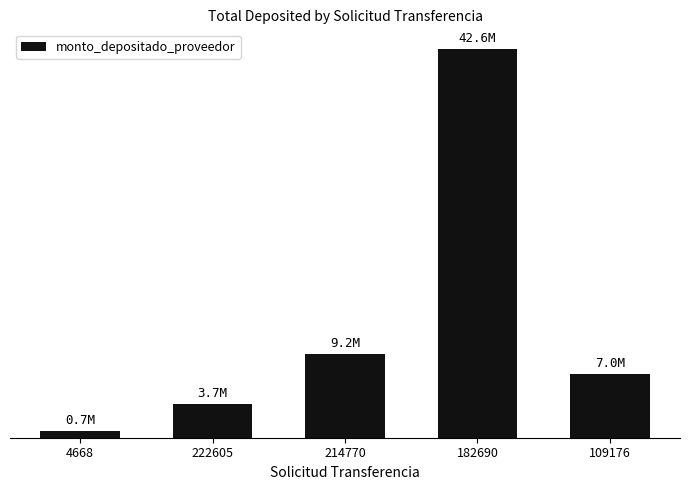

Where is the data nearest to the value 21668554?

214770